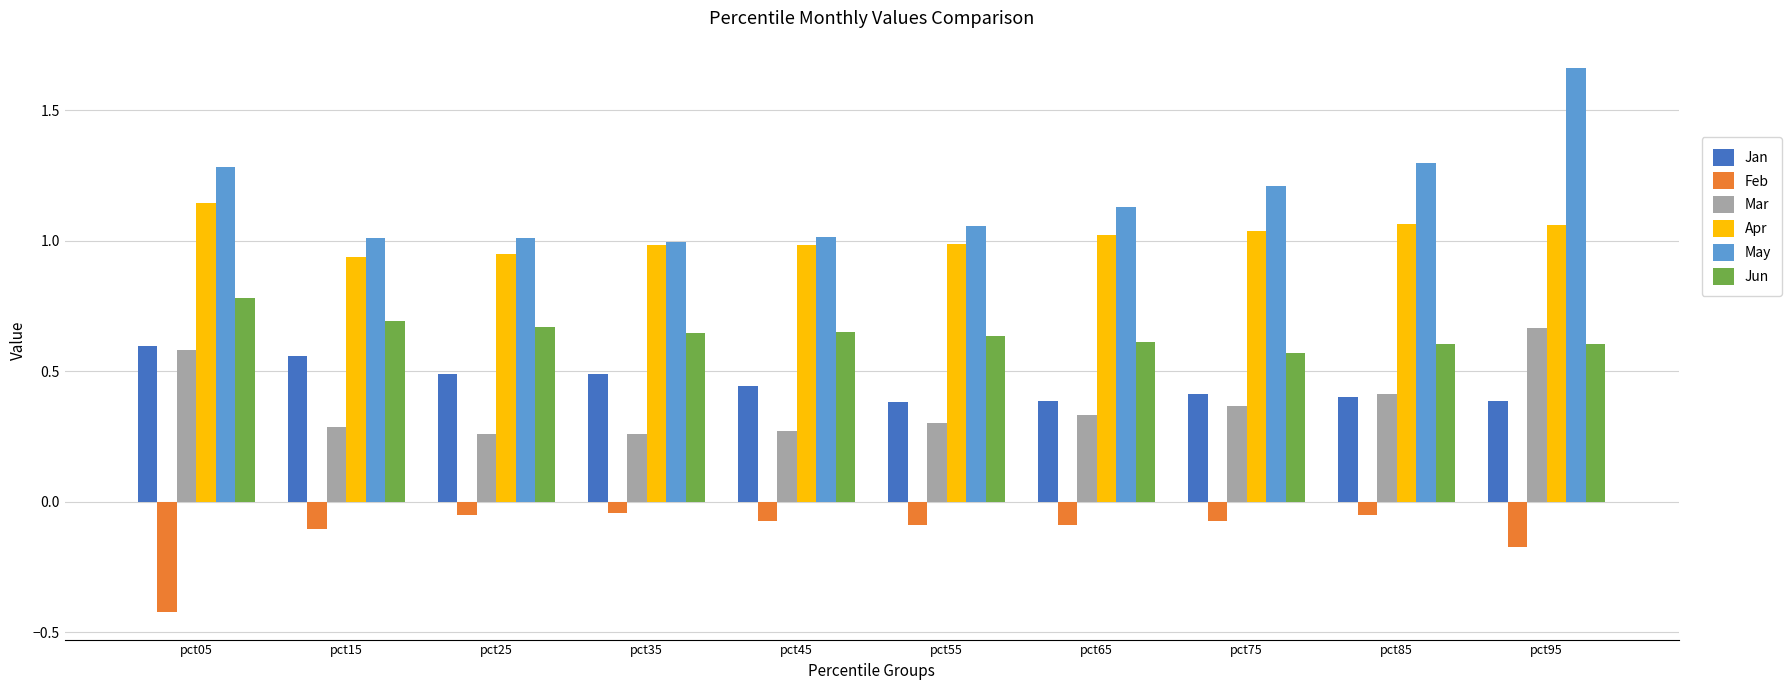

What is the sum of all Feb values?

-1.2